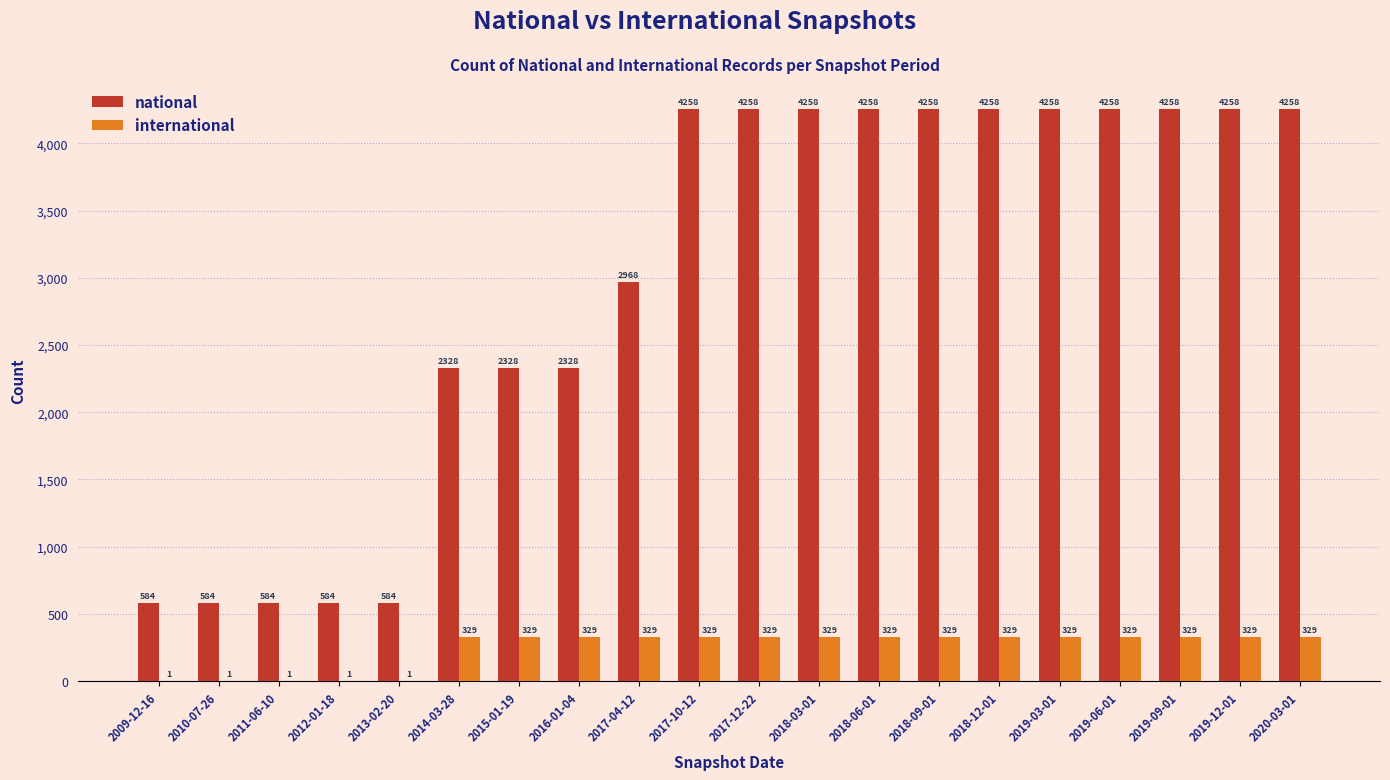

What is the average value of the national series?

2986